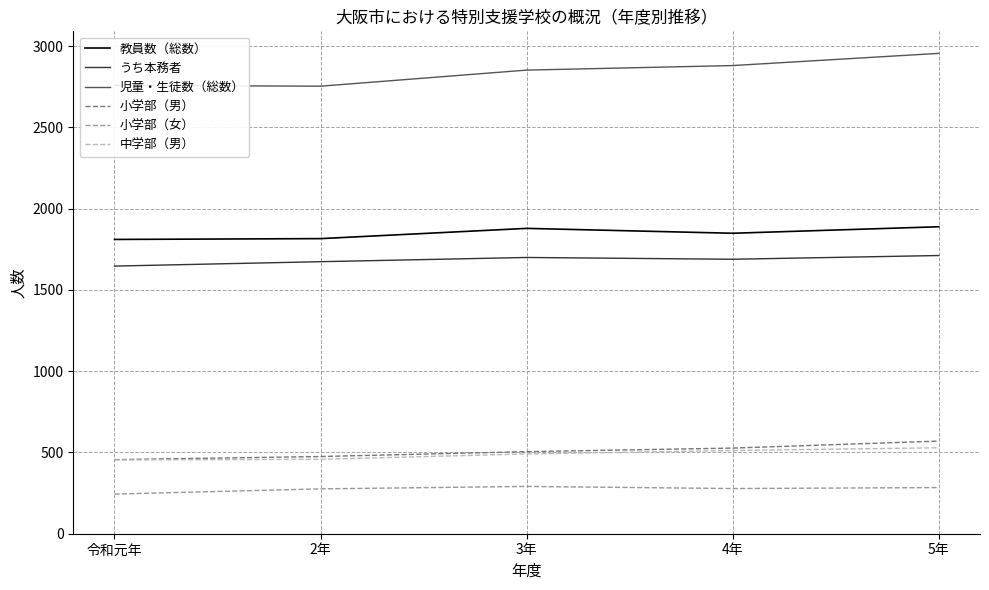

True or false: 教員数（総数） and 小学部（女） cross at least once.

False